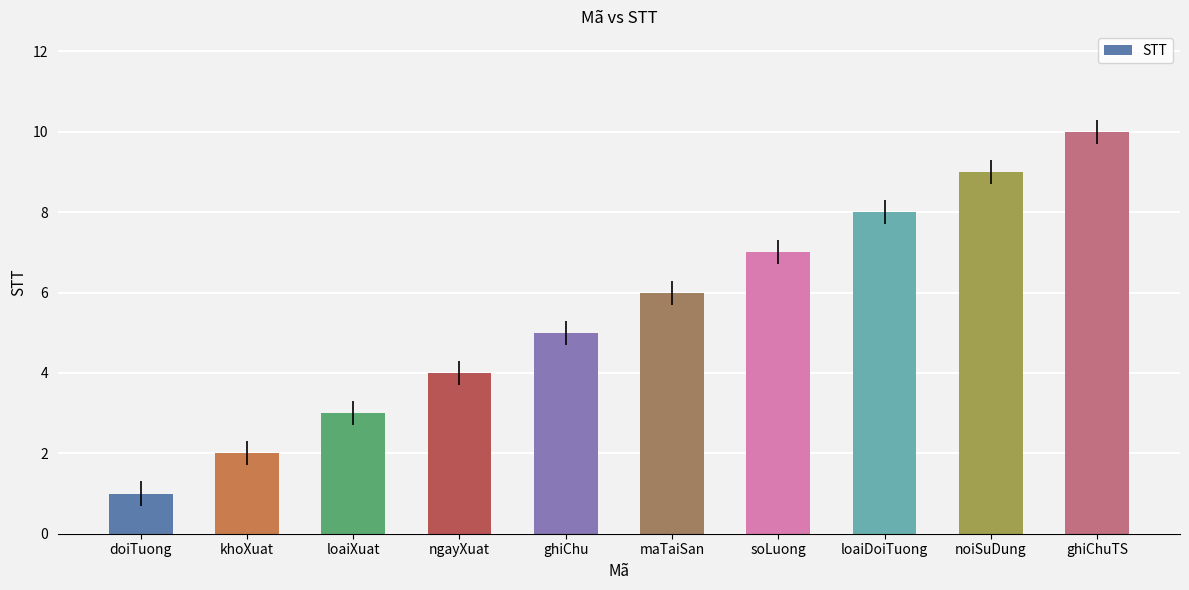

What is the sum of all values?

55